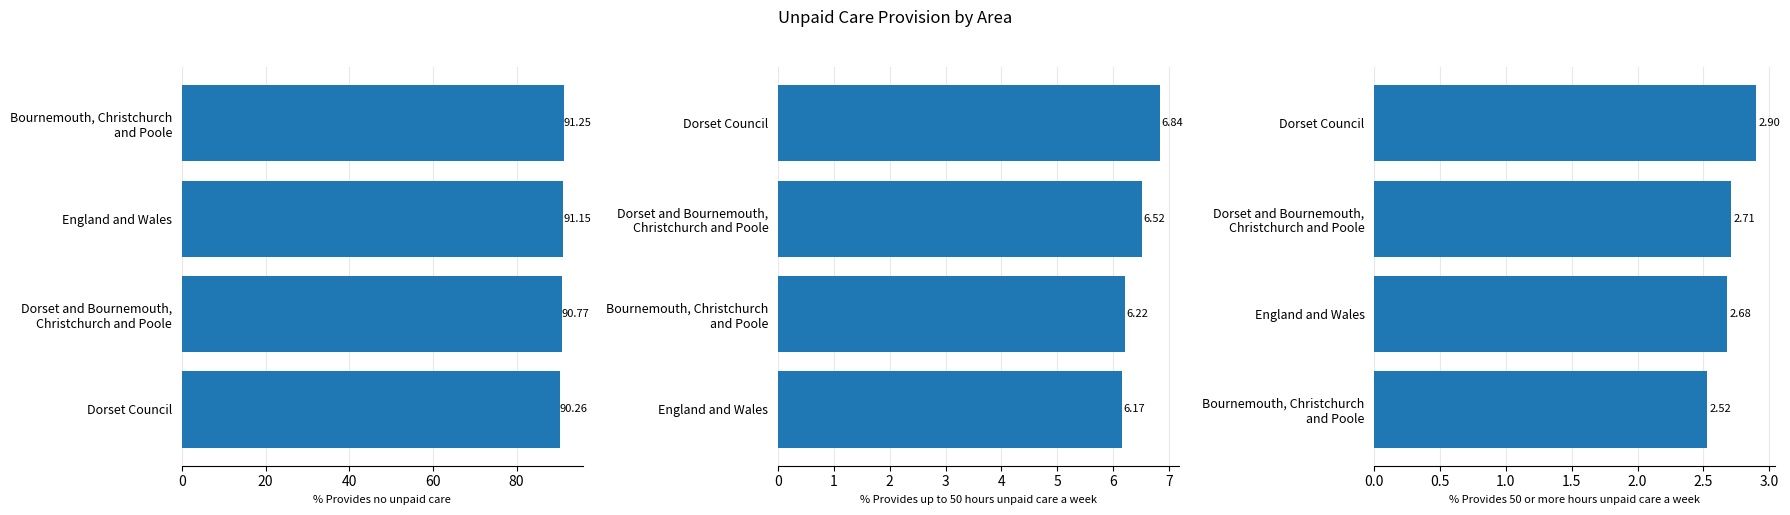

Count the number of data series in this chart.

3